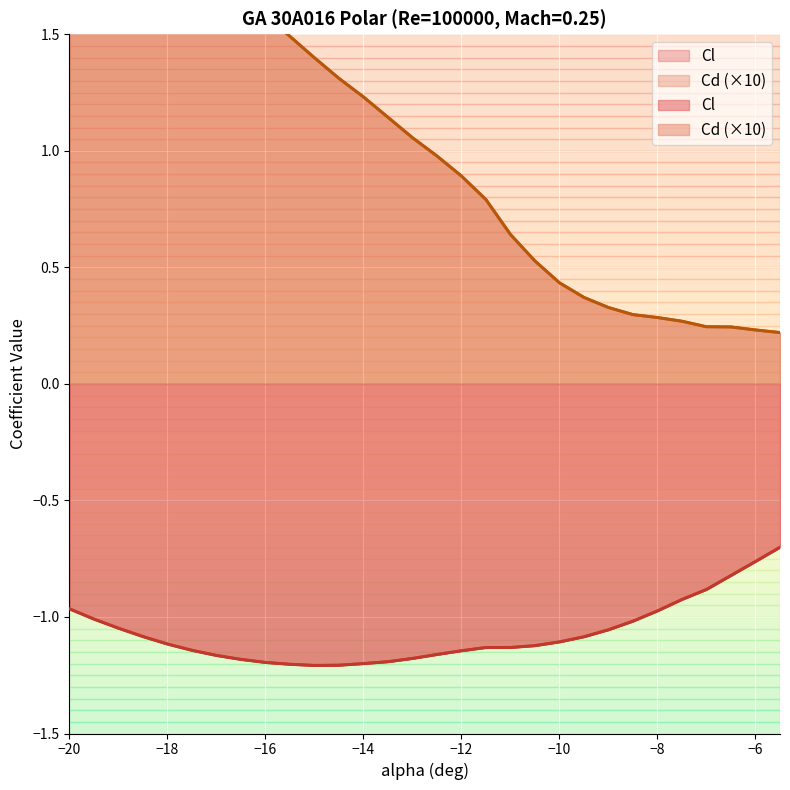

The value of Cd at -15.5 is 1.5. True or false?

True